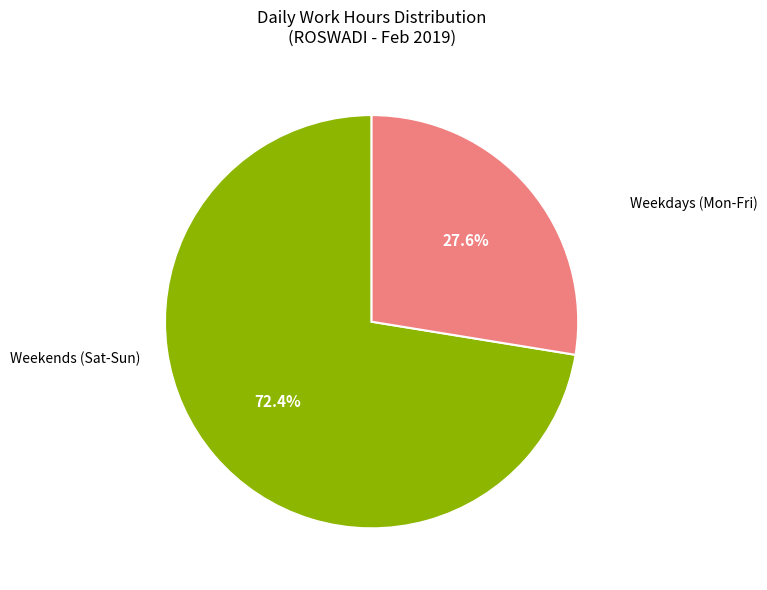

Does any single category account for the majority?

Yes